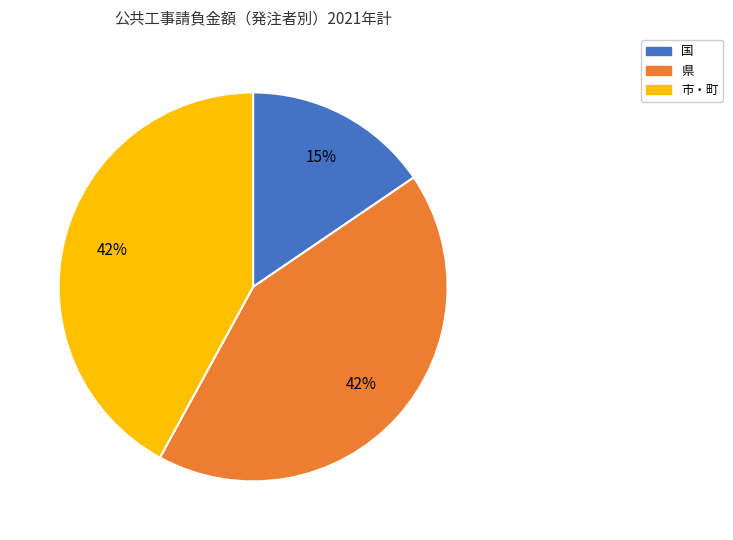

Do 国 and 市・町 together represent more than half of the pie?

Yes